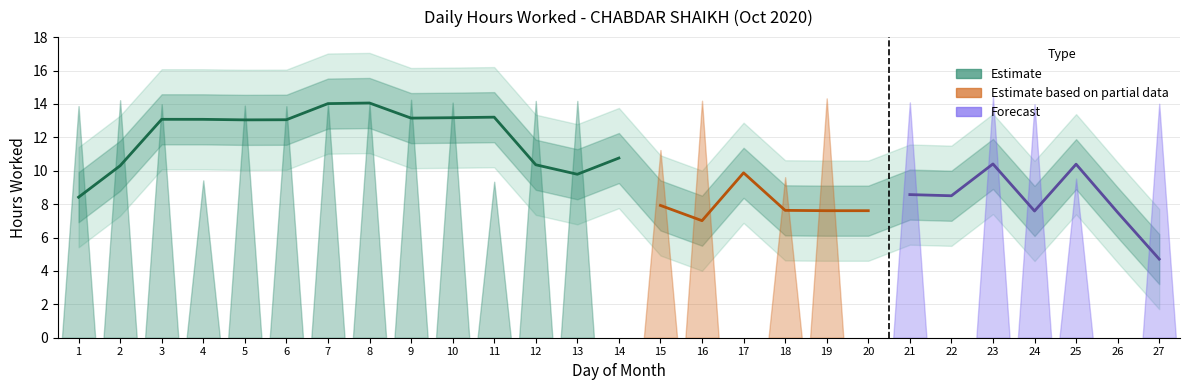

Reading left to right, transcribe all the data shown in this chart.

13.9	14.2	14.0	9.4	13.9	13.9	14.1	14.0	14.2	14.1	9.3	14.2	14.2	0.0	11.2	14.2	0.0	9.6	14.3	0.0	14.1	0.0	14.4	14.0	9.5	0.0	14.0